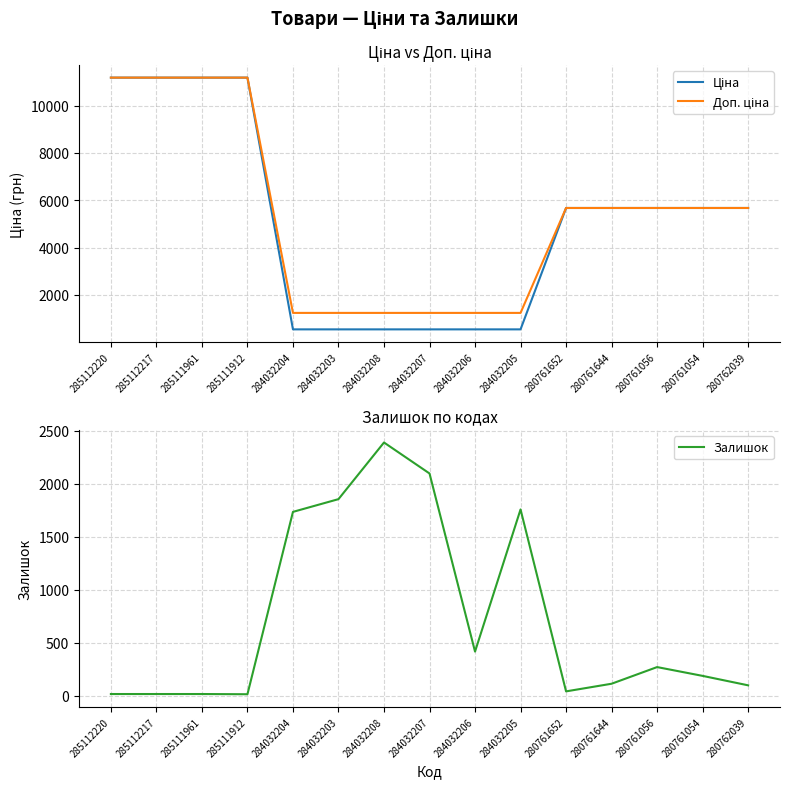

Which label corresponds to the largest value in the chart?

285112220